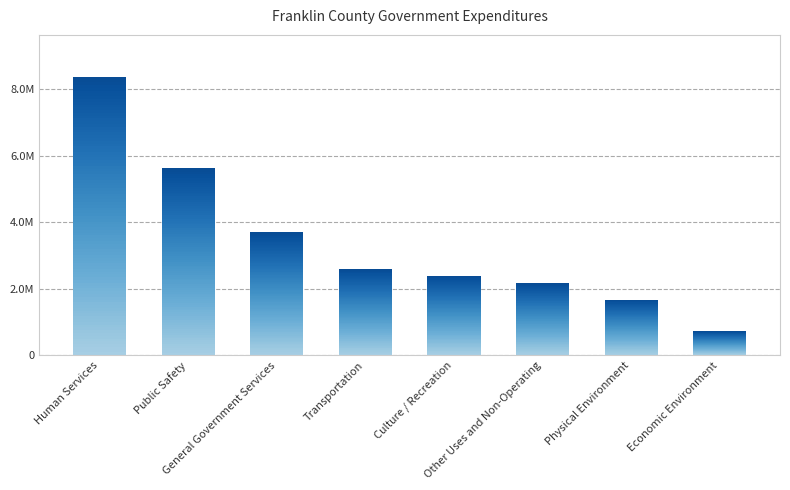

At which label does the data first exceed 2590681?

Human Services